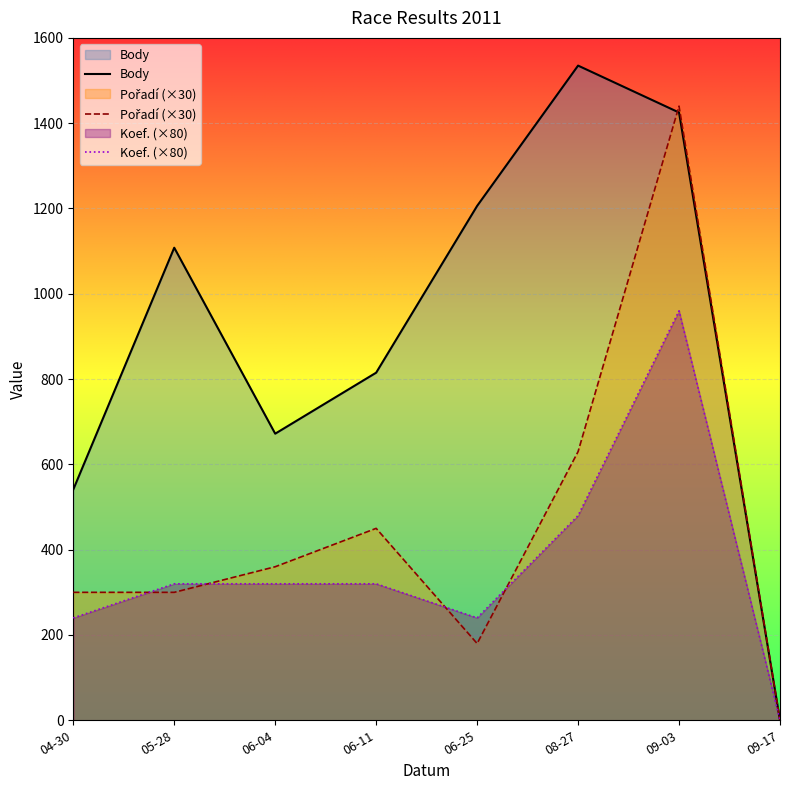

Reading left to right, extract all data points from this chart.

Body: 04-30=541	05-28=1108	06-04=672	06-11=815	06-25=1206	08-27=1535	09-03=1425	09-17=0
Pořadí (×30): 04-30=300	05-28=300	06-04=360	06-11=450	06-25=180	08-27=630	09-03=1440	09-17=0
Koef. (×80): 04-30=240	05-28=320	06-04=320	06-11=320	06-25=240	08-27=480	09-03=960	09-17=0